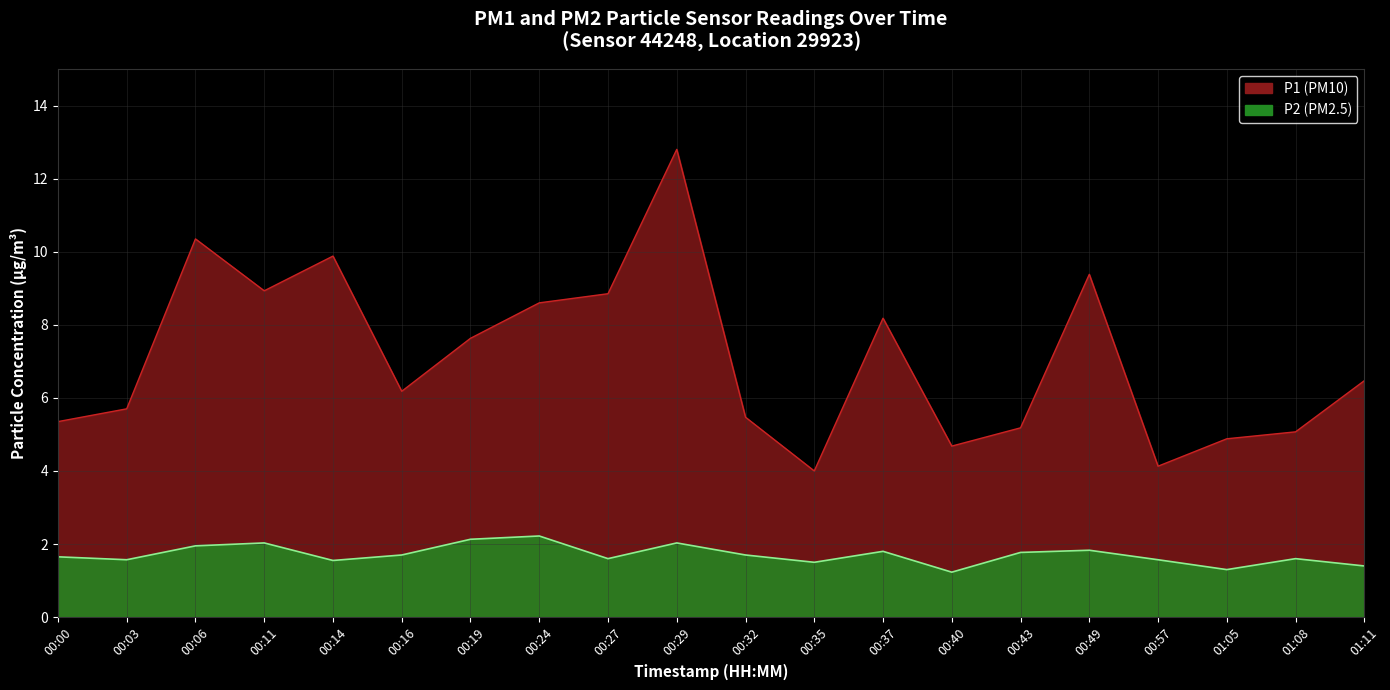

List the series in order of their peak value, lowest first.

P2, P1